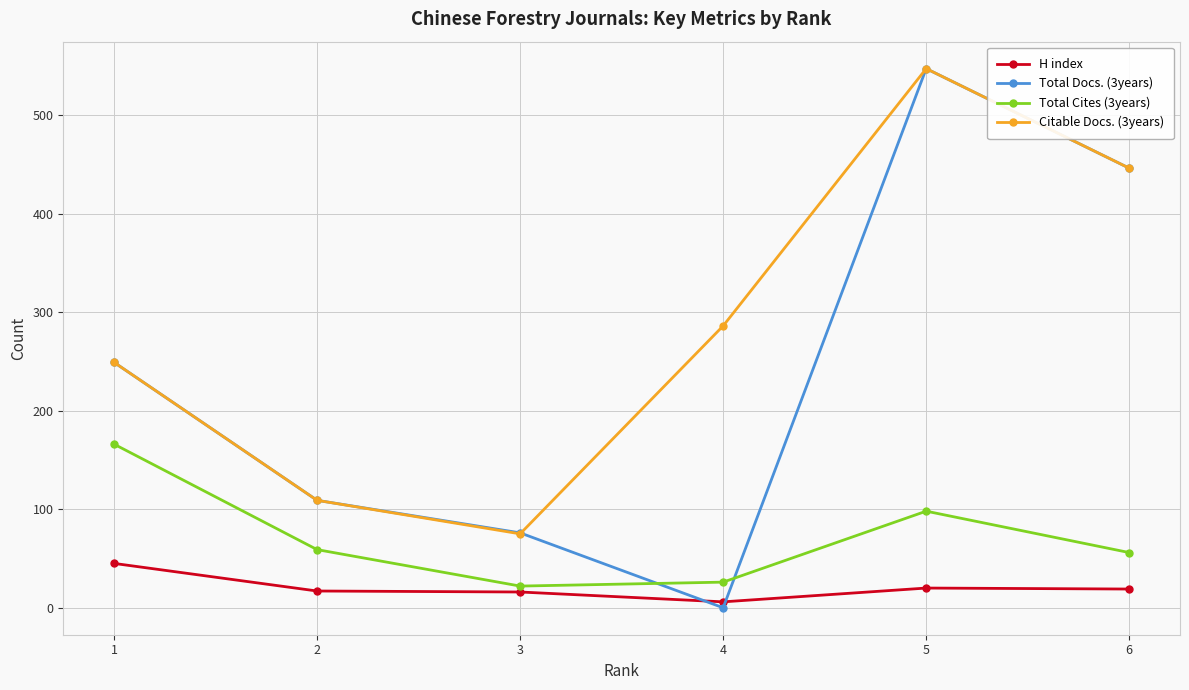

At which category does Citable Docs. (3years) reach its first local peak?

5